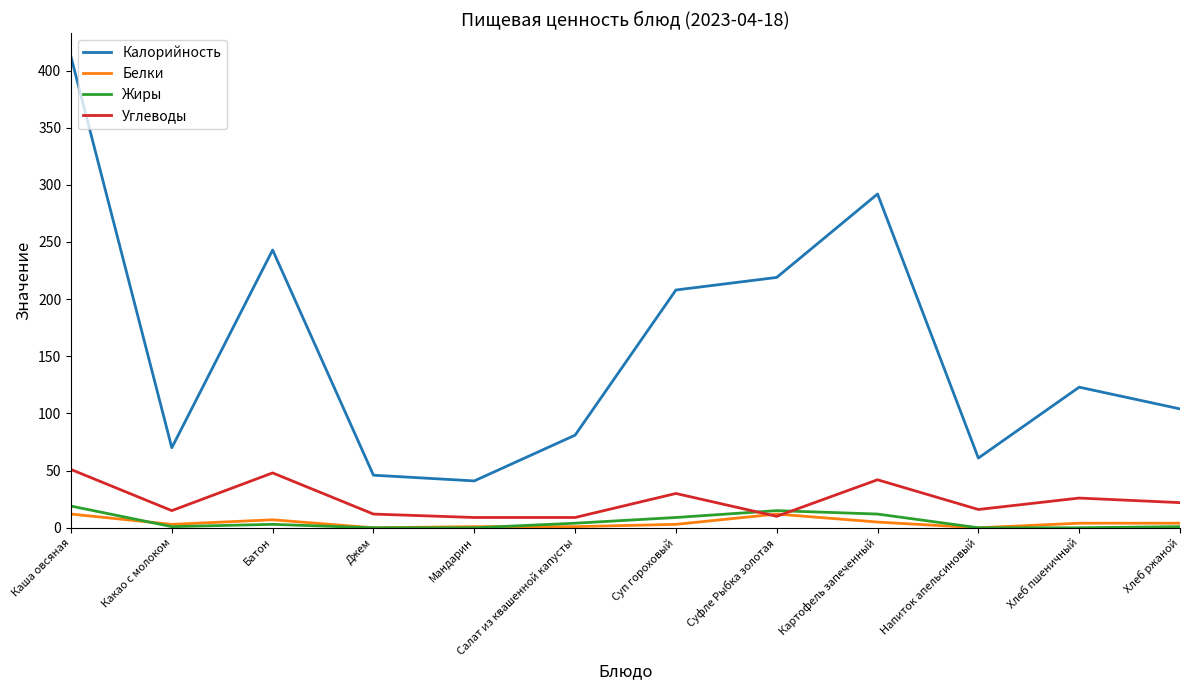

Where is the first local maximum for Белки?

Батон